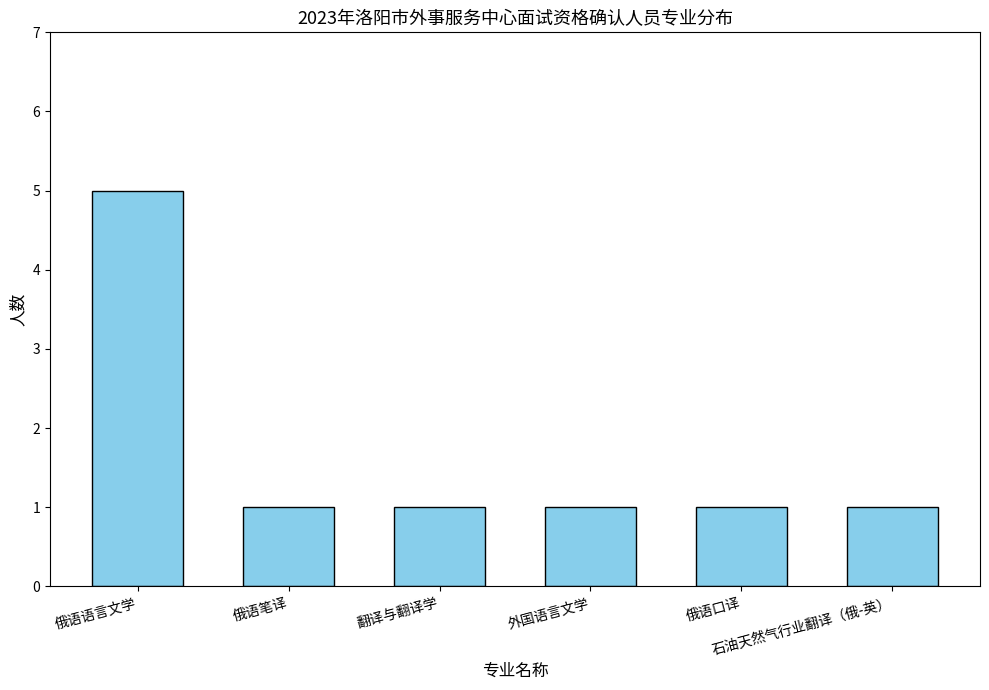

What is the approximate value at 俄语笔译?

1